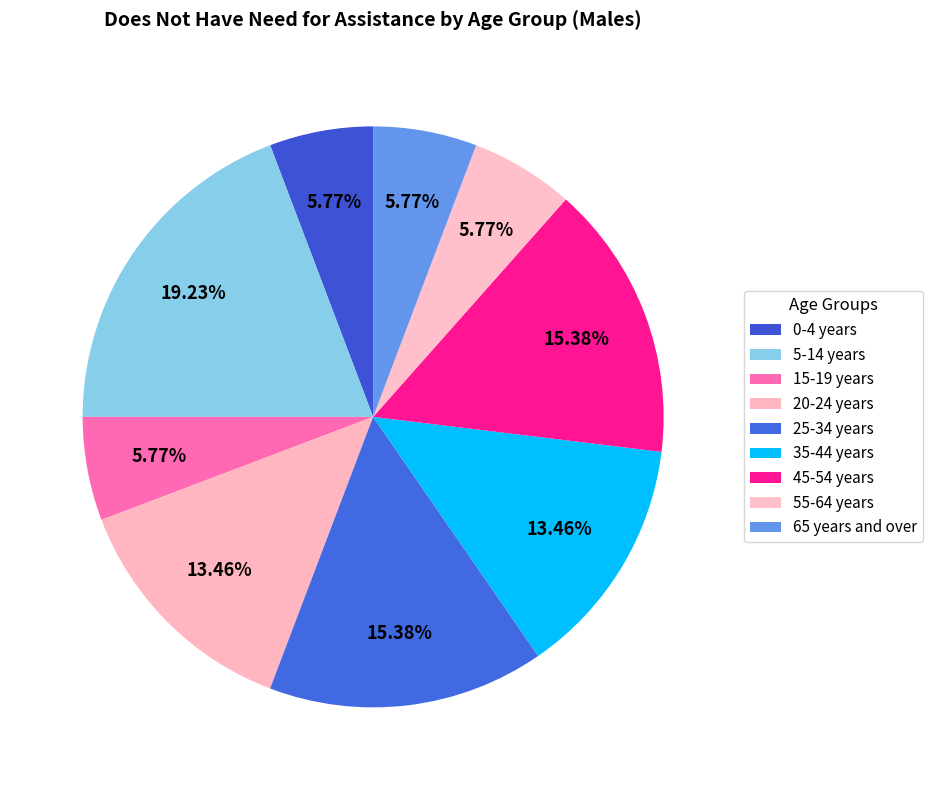

Is 5-14 years the majority of the pie?

No